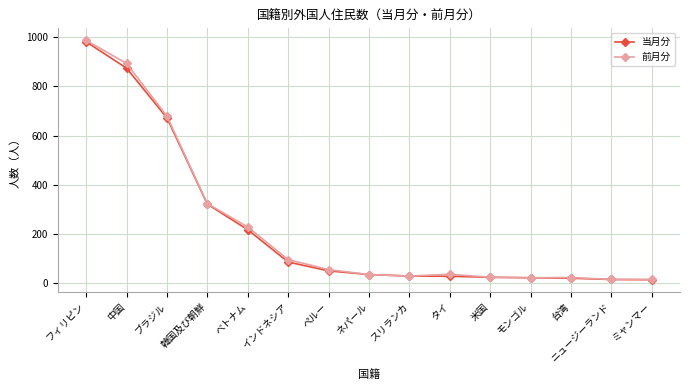

At which category is the sum across all series the highest?

フィリピン